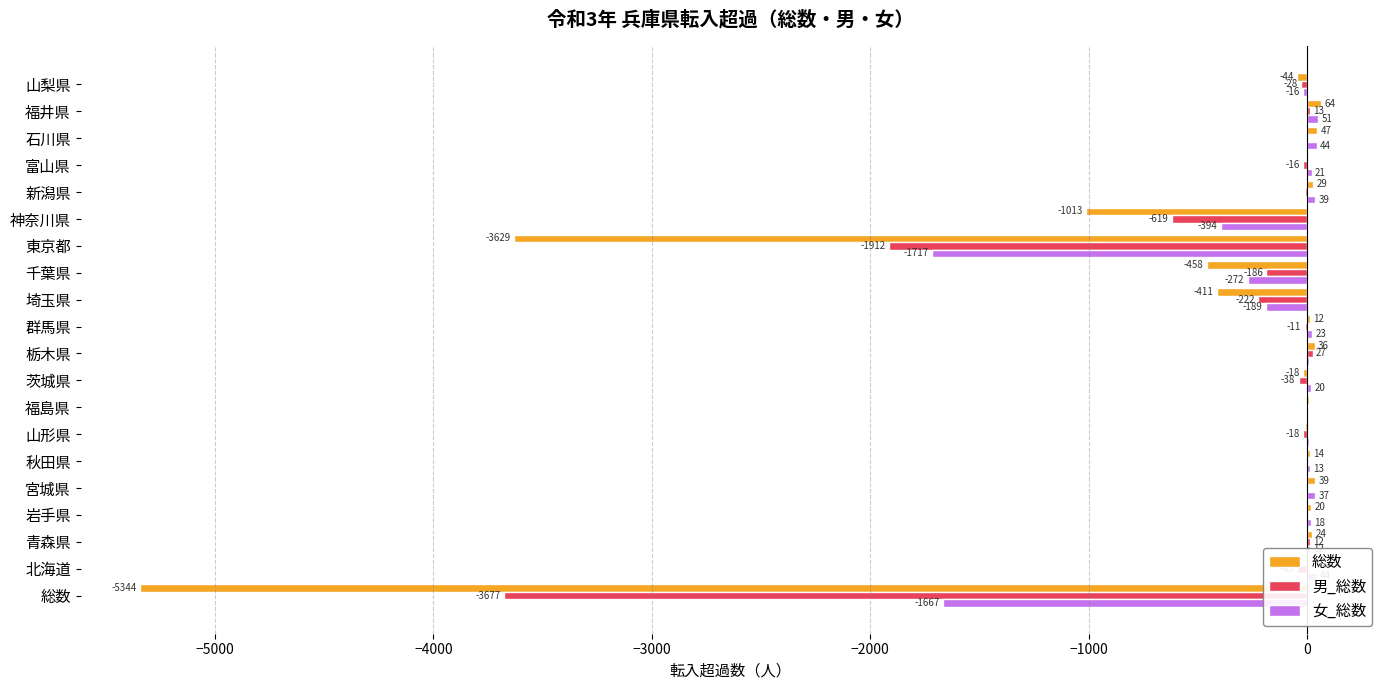

The value of 男_総数 at 北海道 is -45. True or false?

True